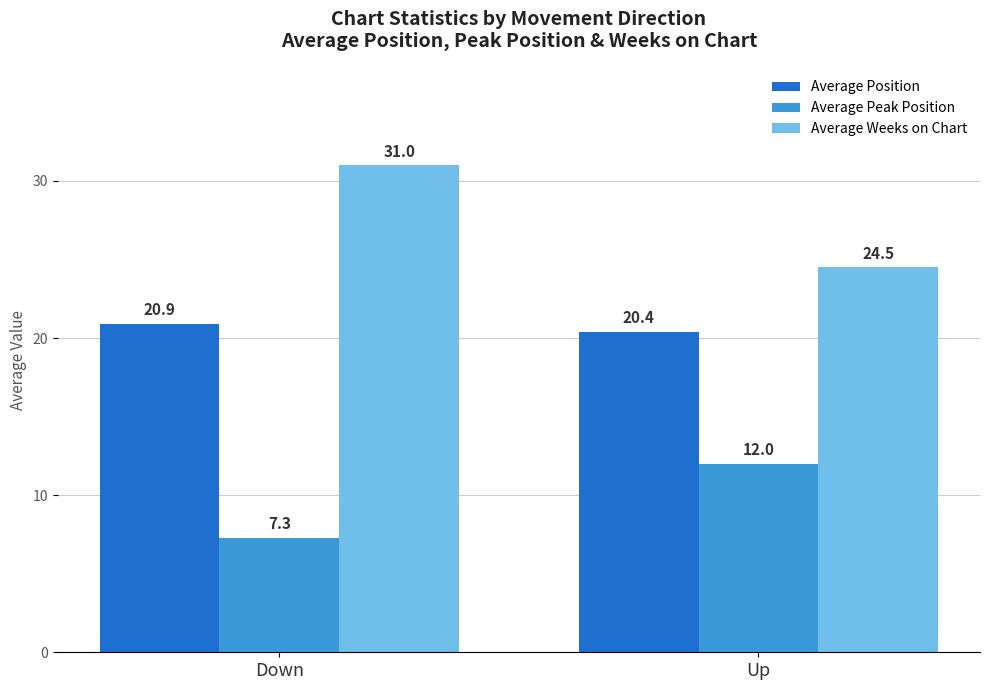

What is the label of the 1st bar from the left?

Down